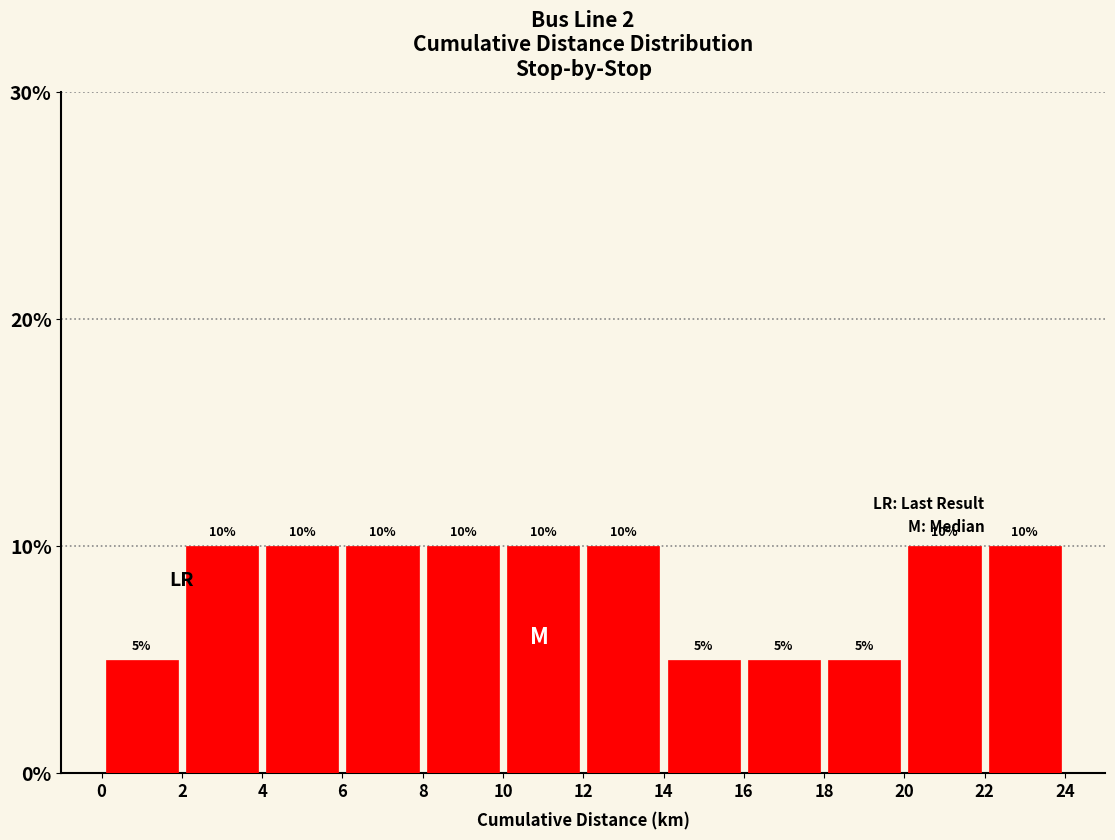

How tall is the bar that spans 8 to 10 on the x-axis?

10